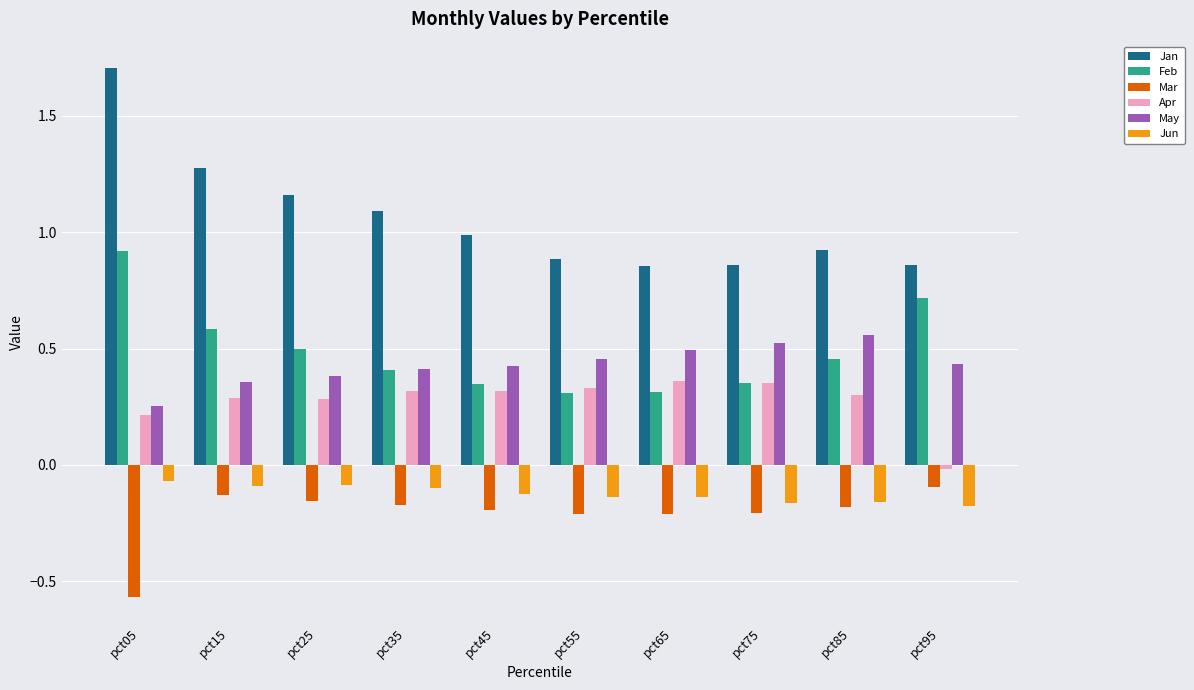

Which series has the largest range (max minus min)?

Jan